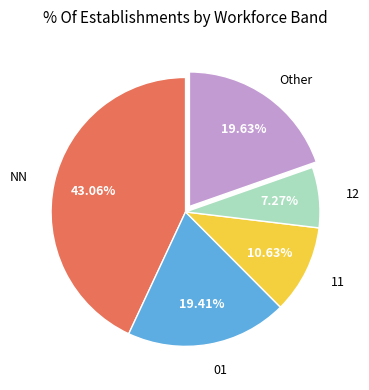

Does any single category account for the majority?

No